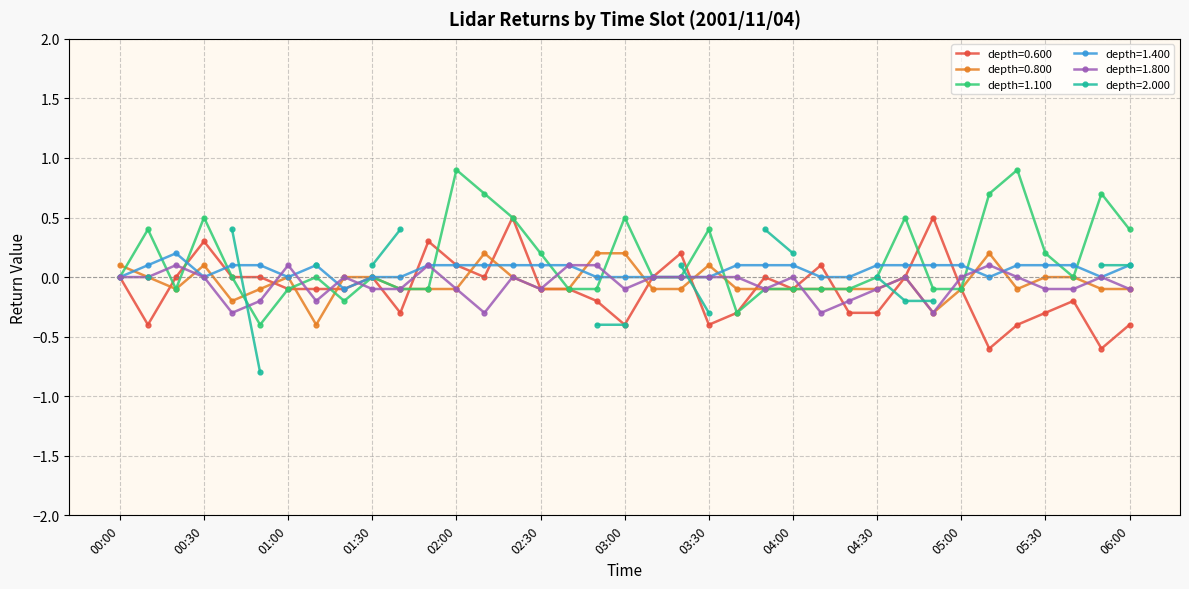

Which category has the highest value in the 0.600 series?

02:20